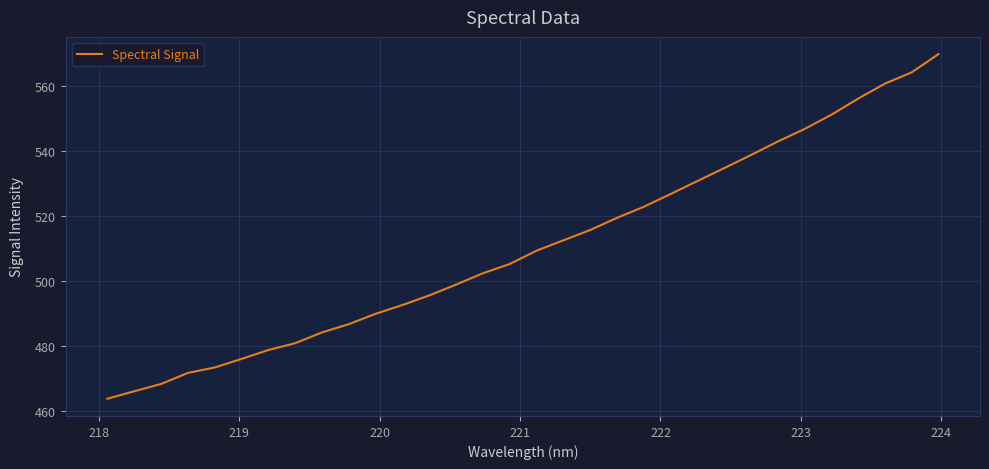

True or false: there are more than 0 points higher than both neighbors.

False